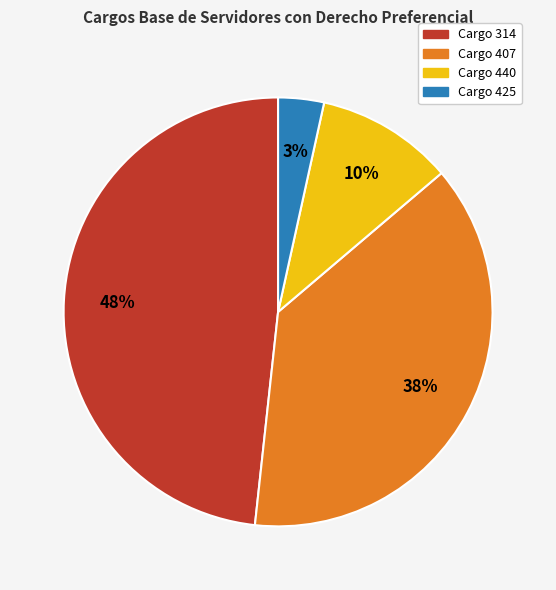

Is there any slice that represents more than half of the pie?

No